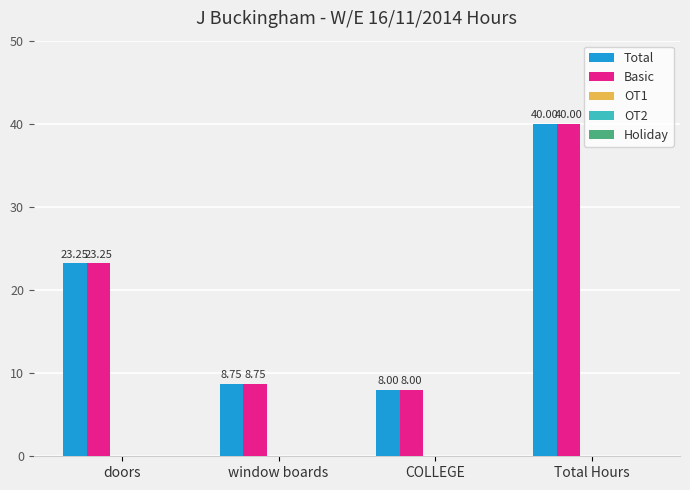

Is the value of Total at COLLEGE greater than the value of Basic at Total Hours?

No